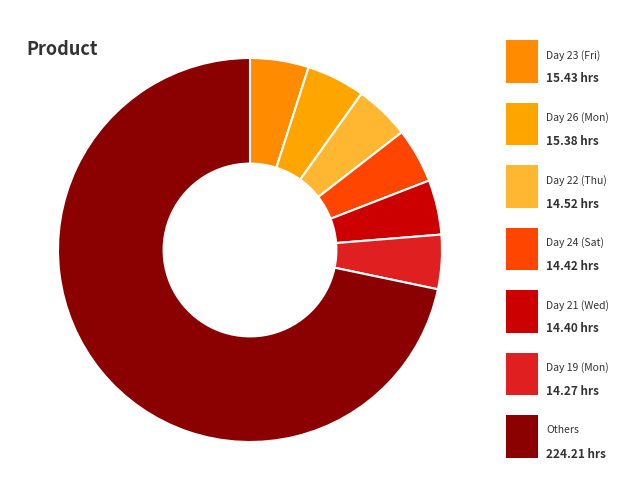

How many segments does this pie chart have?

7